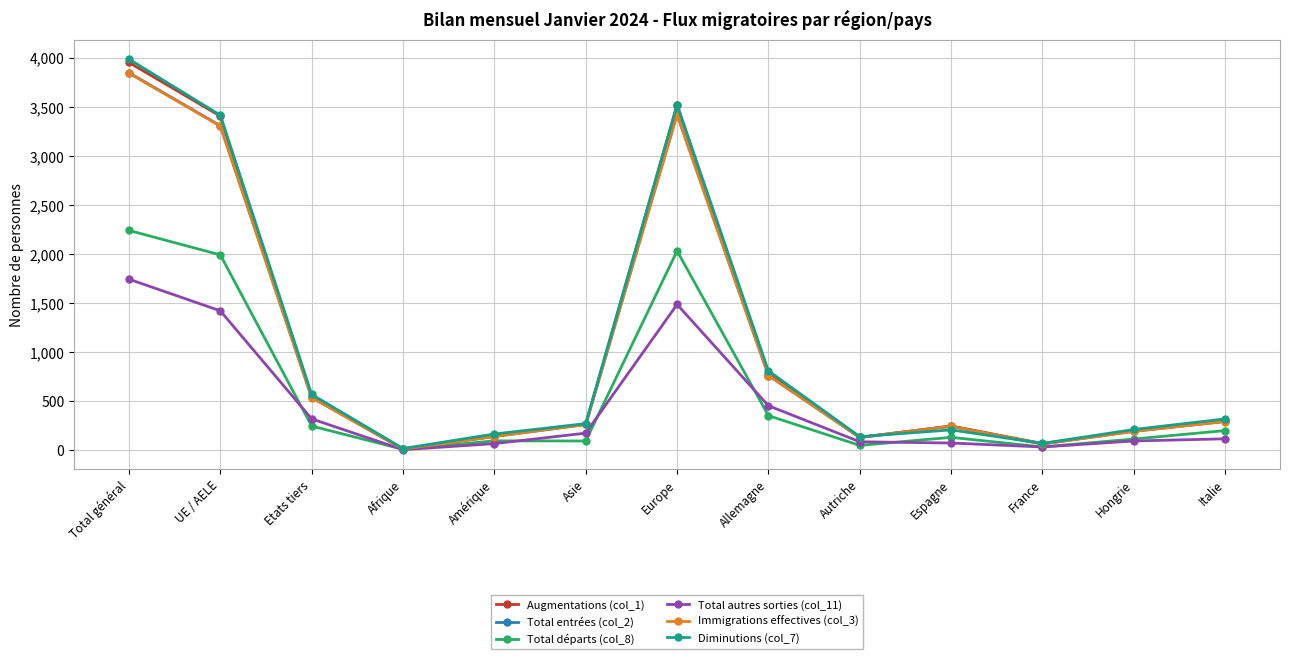

Where is the first local minimum for Diminutions (col_7)?

Afrique